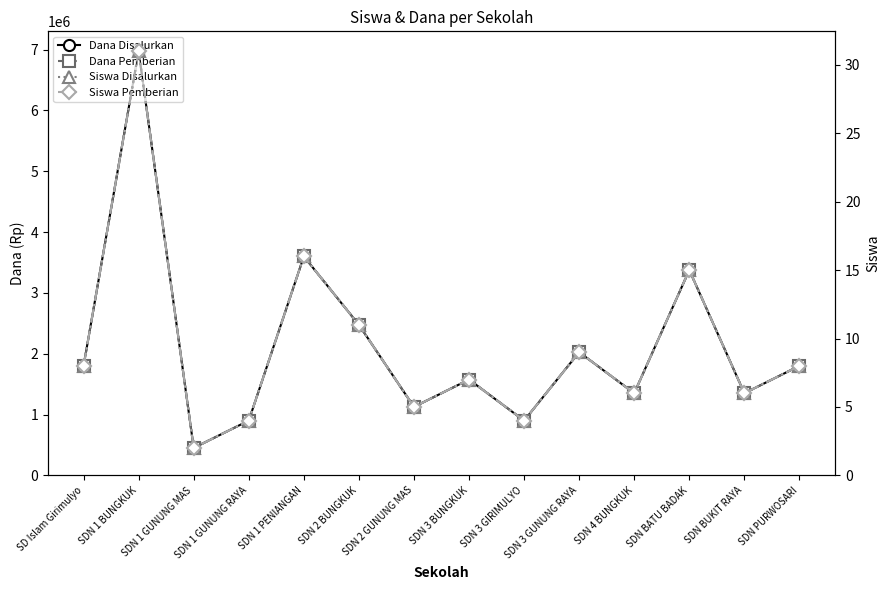

The value of Dana Disalurkan at SDN PURWOSARI is 1800000. True or false?

True